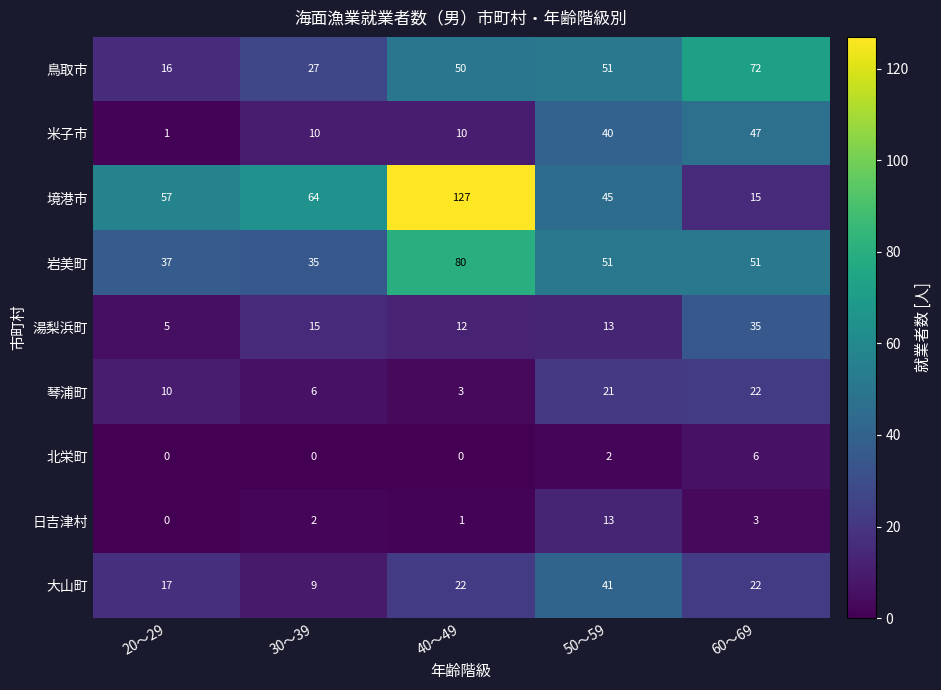

What is the total value across all series at 60～69?

273